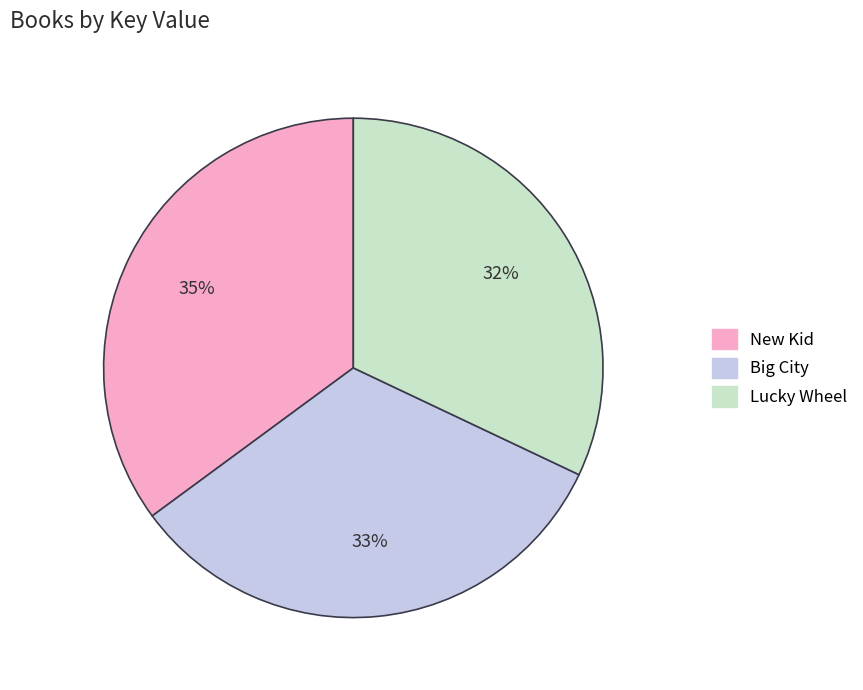

Rank the categories by value from highest to lowest.

New Kid, Big City, Lucky Wheel